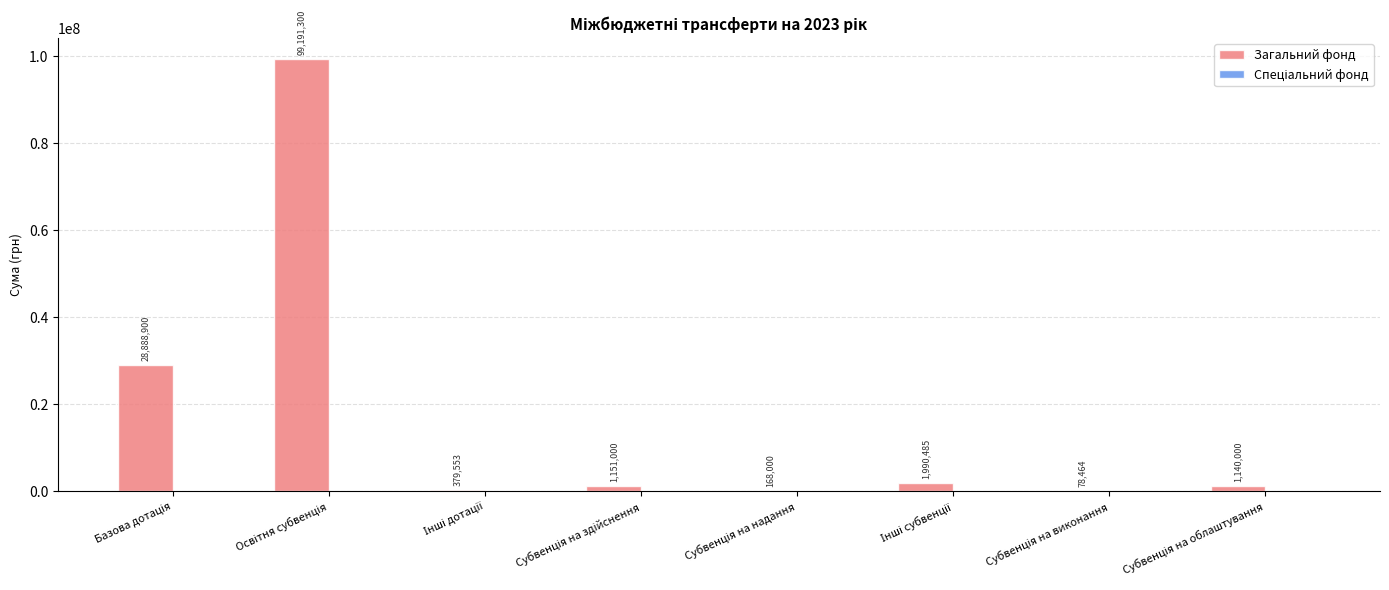

What is the maximum value shown in the chart?

99191300